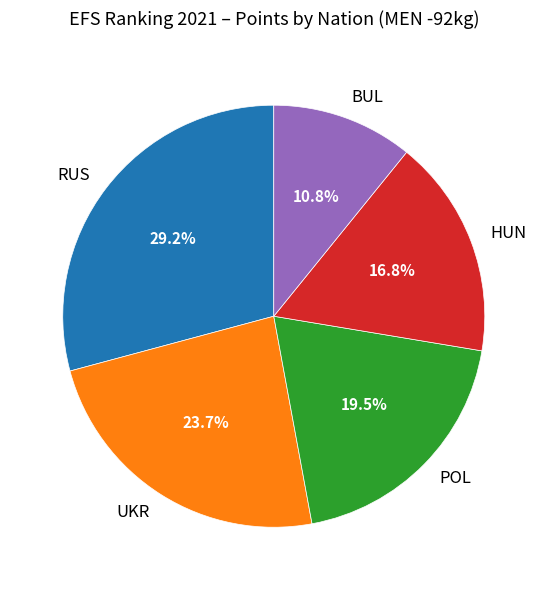

How many slices are in this pie chart?

5